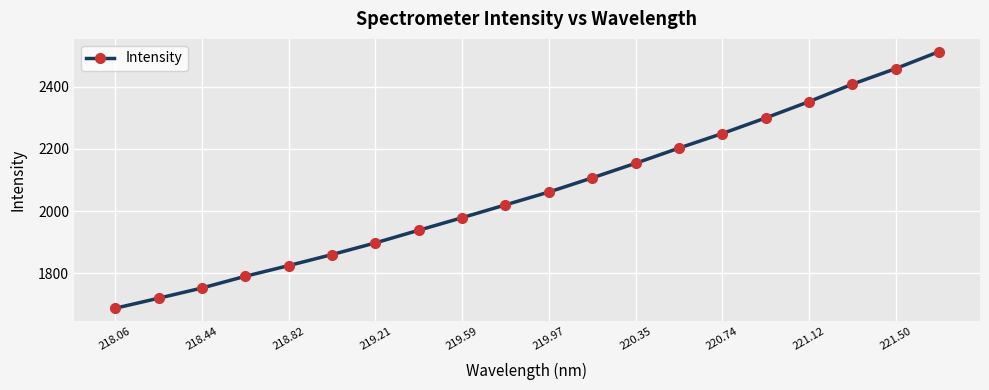

What is the difference between the second highest and second lowest values?

738.0